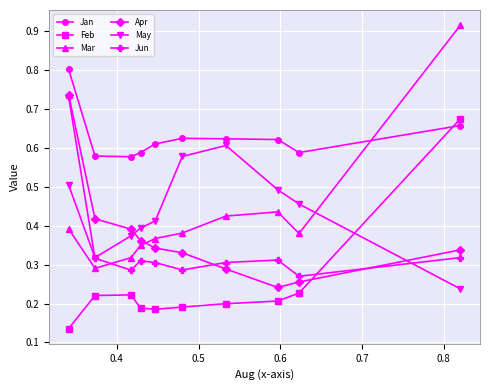

Which series has the widest spread of values?

Mar